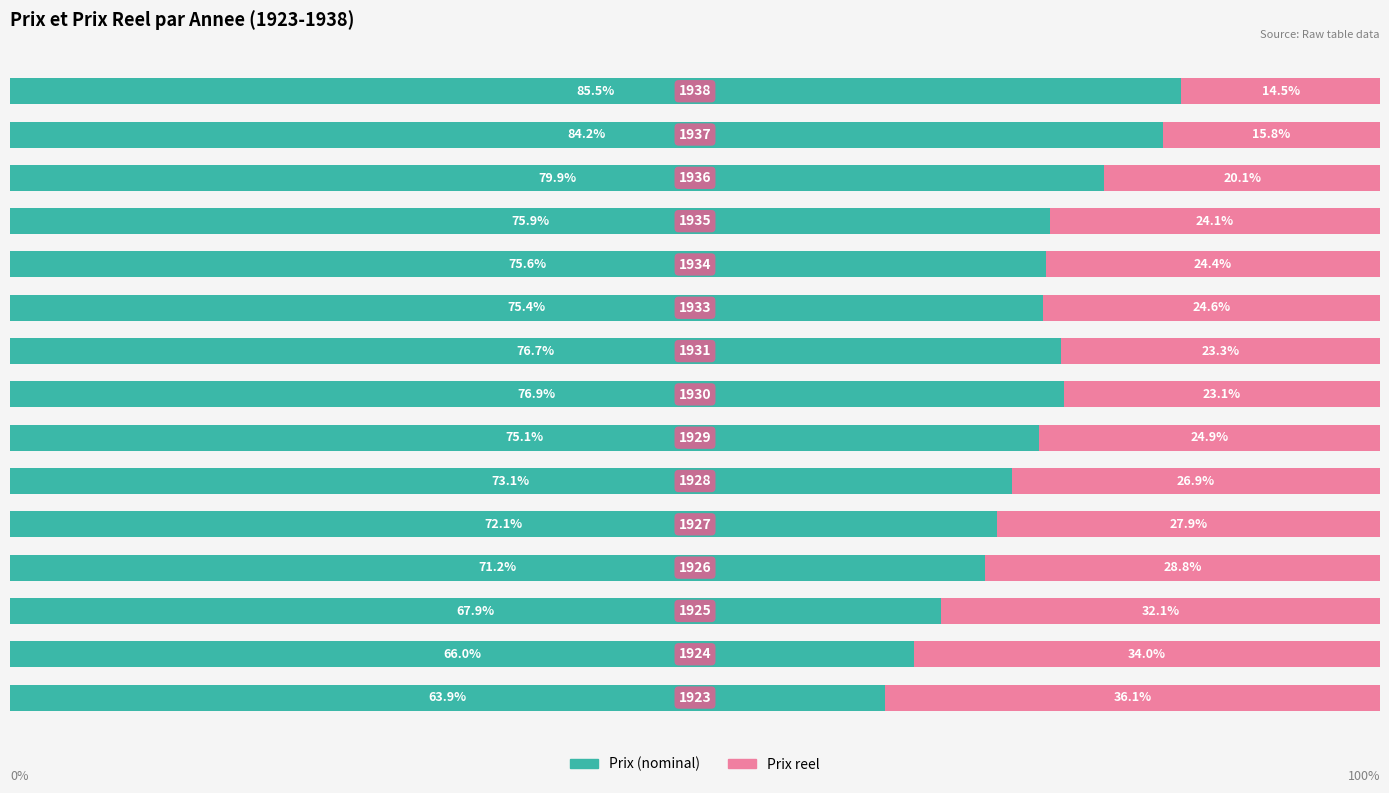

Rank the series by their average value, from highest to lowest.

Prix (nominal), Prix reel